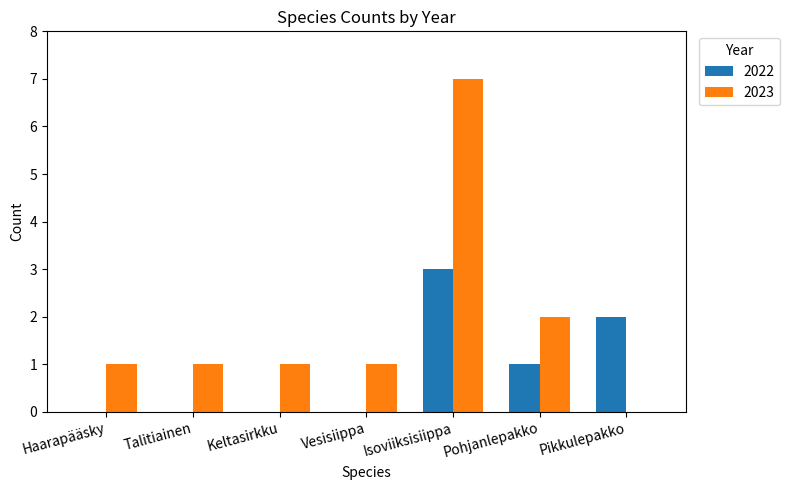

The value of 2022 at Pohjanlepakko is 0. True or false?

False